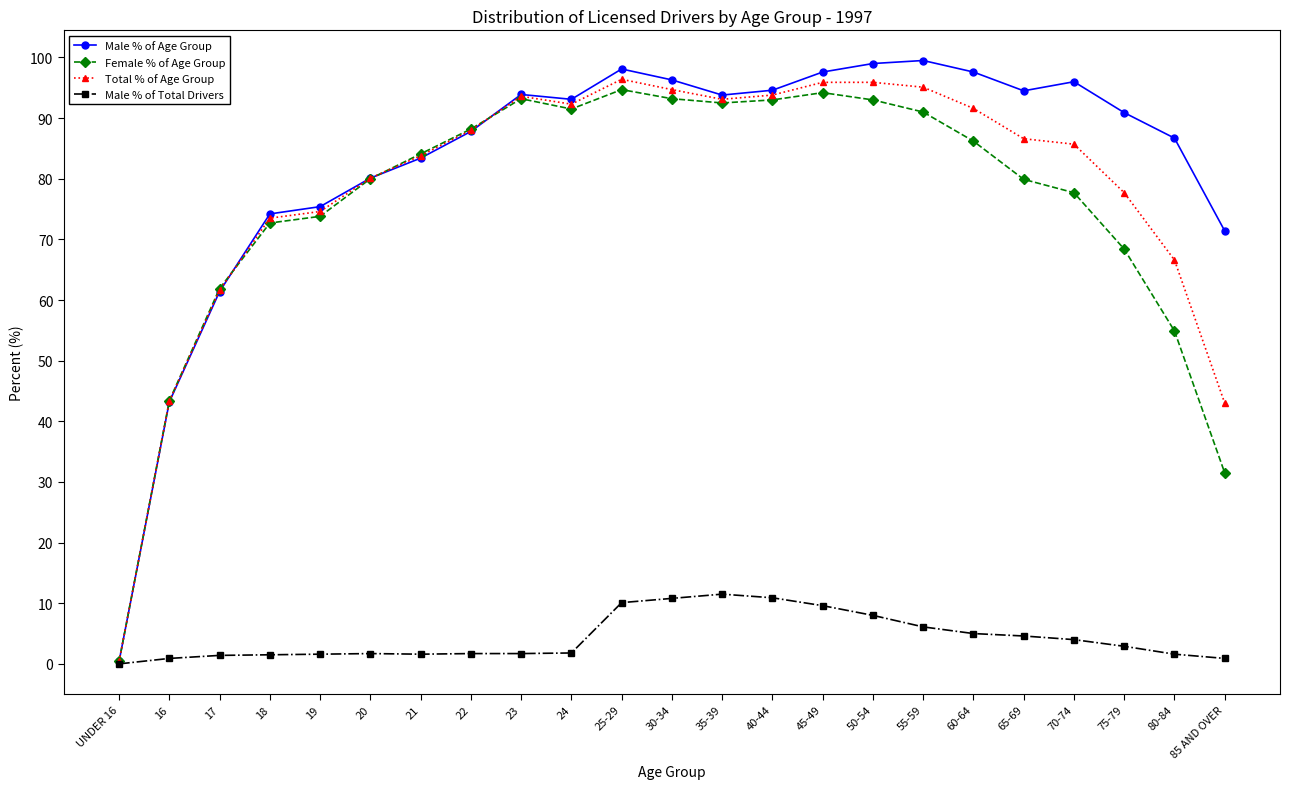

Which series has the largest range (max minus min)?

Male % of Age Group